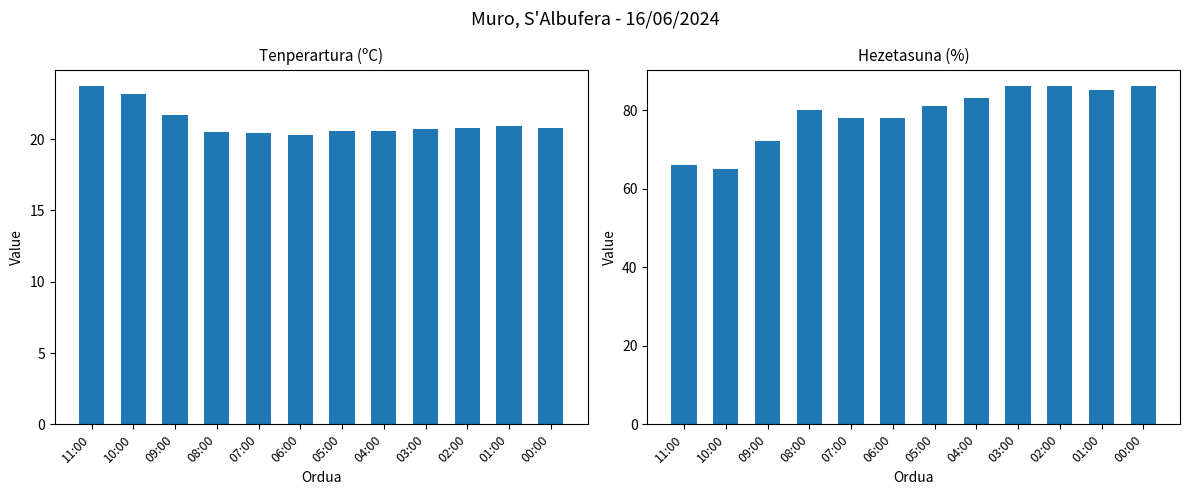

Rank the series at 08:00 from lowest to highest value.

Tenperartura (ºC), Hezetasuna (%)